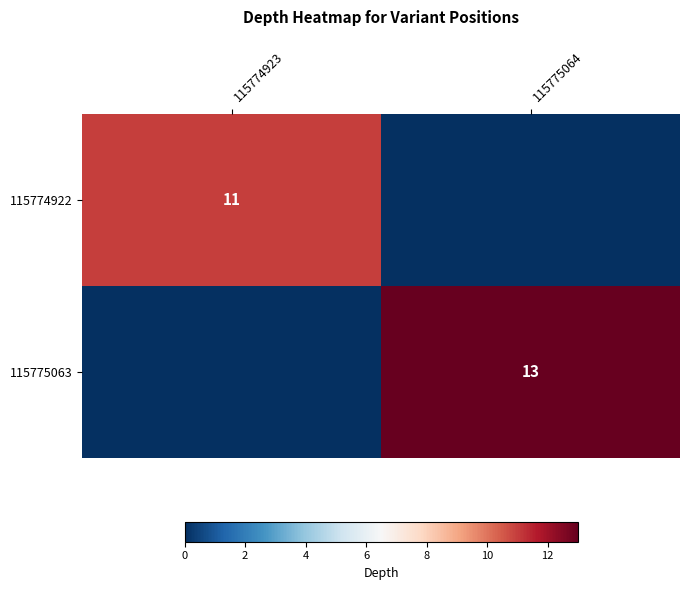

Is the value of 115775063 at 115775064 greater than the value of 115774922 at 115774923?

Yes